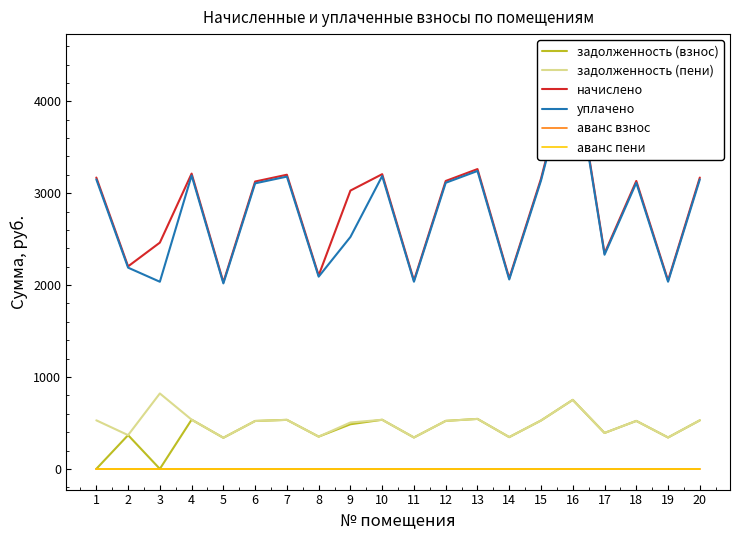

Reading left to right, extract all data points from this chart.

задолженность (взнос): 1=0.0	2=367.3	3=0.0	4=535.6	5=338.6	6=521.2	7=533.5	8=350.9	9=485.6	10=534.5	11=341.7	12=522.2	13=543.8	14=345.8	15=526.3	16=751.0	17=390.9	18=522.2	19=341.7	20=528.4
задолженность (пени): 1=528.4	2=367.3	3=820.8	4=535.6	5=338.6	6=521.2	7=533.5	8=350.9	9=504.8	10=534.5	11=341.7	12=522.2	13=543.8	14=345.8	15=526.3	16=751.0	17=390.9	18=522.2	19=341.7	20=528.4
начислено: 1=3170.3	2=2203.9	3=2462.4	4=3213.4	5=2031.5	6=3127.3	7=3201.1	8=2105.3	9=3028.7	10=3207.3	11=2050.0	12=3133.4	13=3262.7	14=2074.6	15=3158.0	16=4506.2	17=2345.5	18=3133.4	19=2050.0	20=3170.3
уплачено: 1=3150.6	2=2189.9	3=2036.4	4=3193.1	5=2018.6	6=3107.4	7=3180.8	8=2092.0	9=2523.9	10=3187.0	11=2037.0	12=3113.5	13=3242.0	14=2061.4	15=3138.0	16=4477.6	17=2330.6	18=3113.5	19=2037.0	20=3150.3
аванс взнос: 1=0.0	2=0.0	3=0.0	4=0.0	5=0.0	6=0.0	7=0.0	8=0.0	9=0.0	10=0.0	11=0.0	12=0.0	13=0.0	14=0.0	15=0.0	16=0.0	17=0.0	18=0.0	19=0.0	20=0.0
аванс пени: 1=0.0	2=0.0	3=0.0	4=0.0	5=0.0	6=0.0	7=0.0	8=0.0	9=0.0	10=0.0	11=0.0	12=0.0	13=0.0	14=0.0	15=0.0	16=0.0	17=0.0	18=0.0	19=0.0	20=0.0